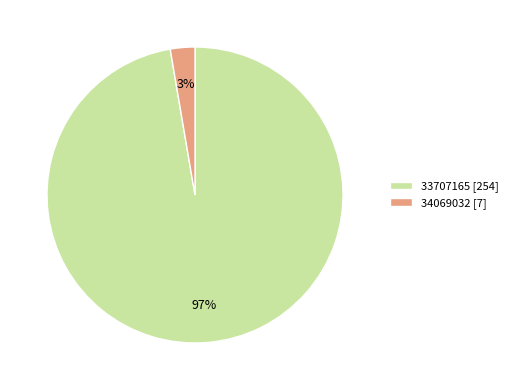

To the nearest percent, what portion does 34069032 represent?

3%